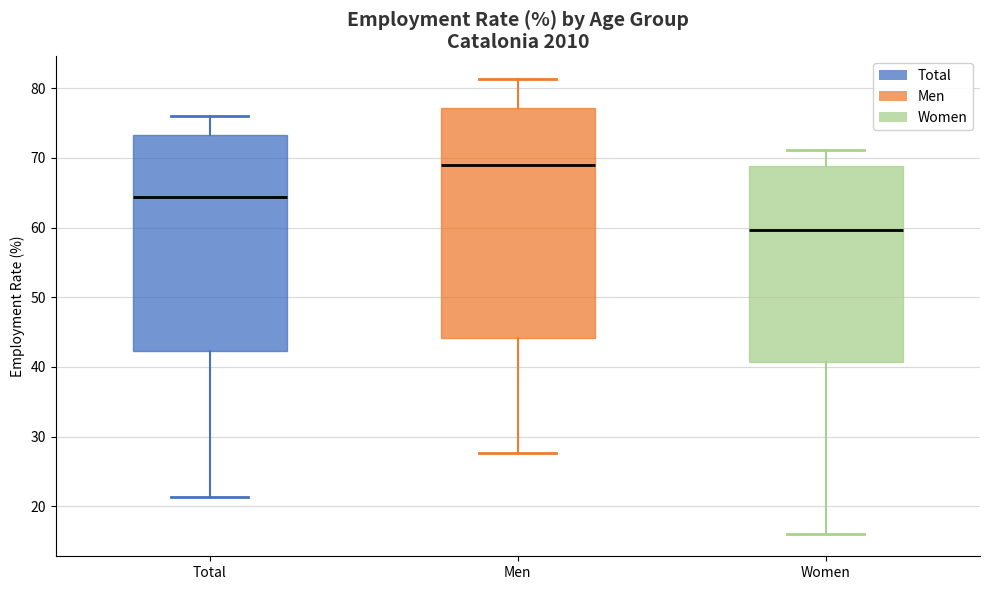

Reading left to right, read every box against the y-axis: the position of its median line, the range the box covers, and the ends of its whiskers. The values are not printed on the chart, so give them approximately, as read against the axis.

Total: median 64, box 42 to 73, whiskers 21 to 76
Men: median 69, box 44 to 77, whiskers 28 to 81
Women: median 60, box 41 to 69, whiskers 16 to 71